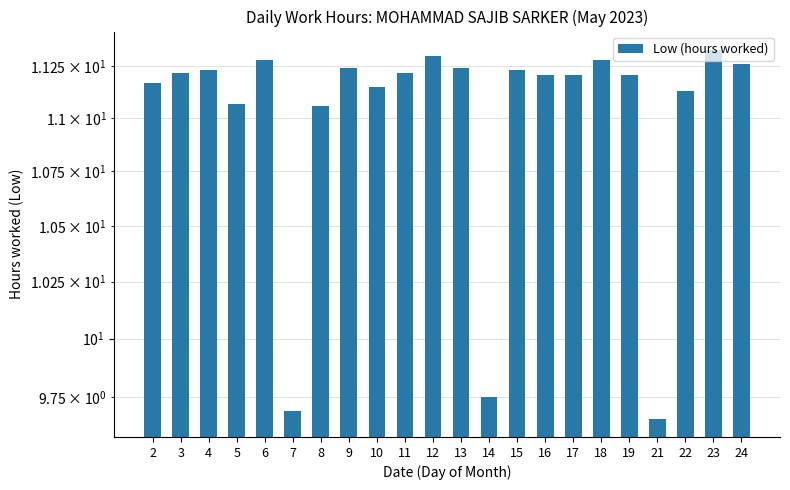

List the labels in order of value, largest first.

23, 12, 6, 18, 24, 9, 13, 4, 15, 3, 11, 16, 17, 19, 2, 10, 22, 5, 8, 14, 7, 21